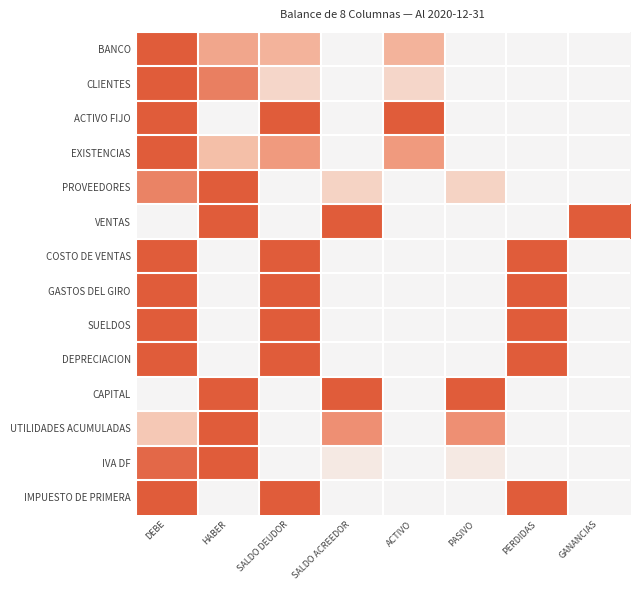

At which category does the chart reach its minimum across all series?

SALDO ACREEDOR